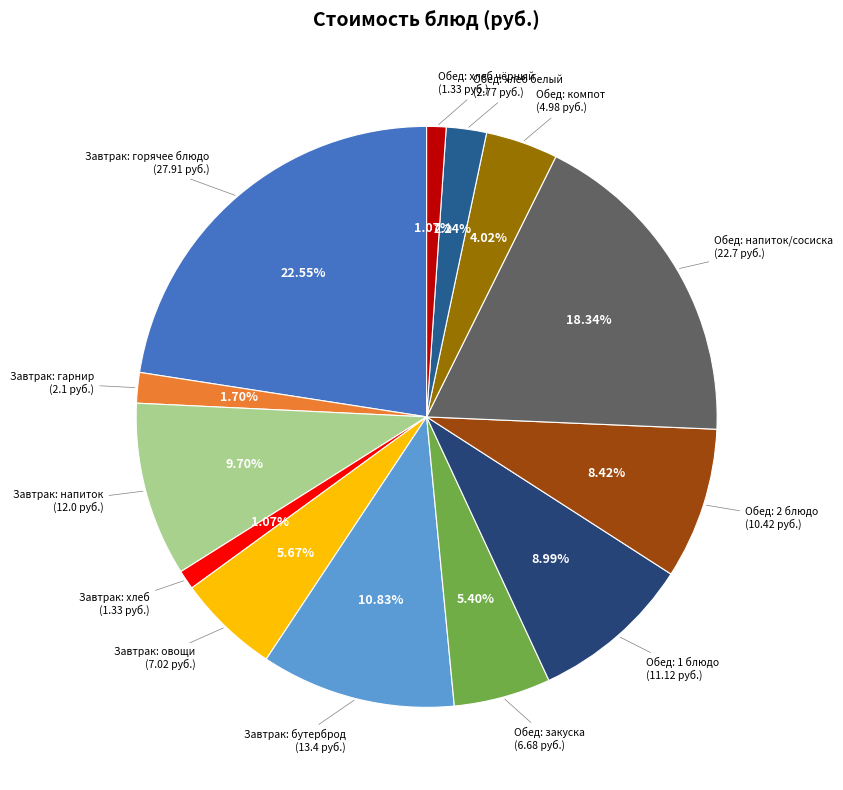

How many slices are in this pie chart?

13